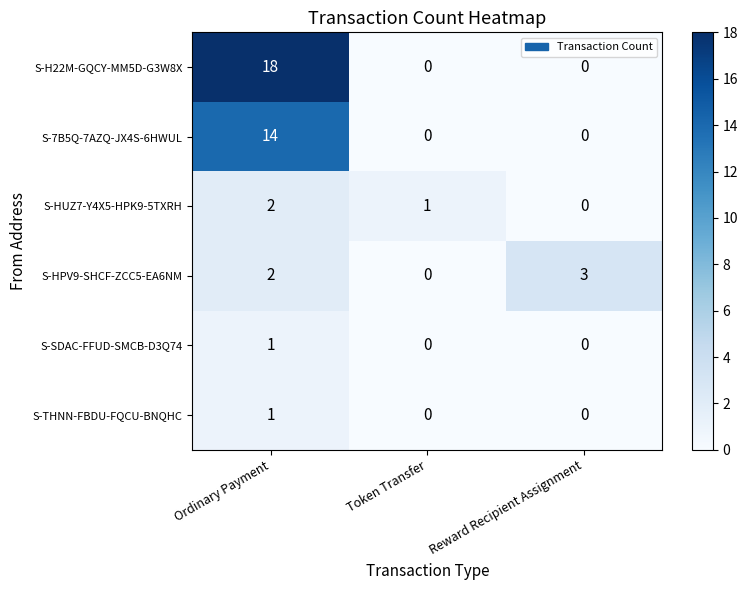

True or false: S-SDAC-FFUD-SMCB-D3Q74 has a value of 0 at Ordinary Payment.

False